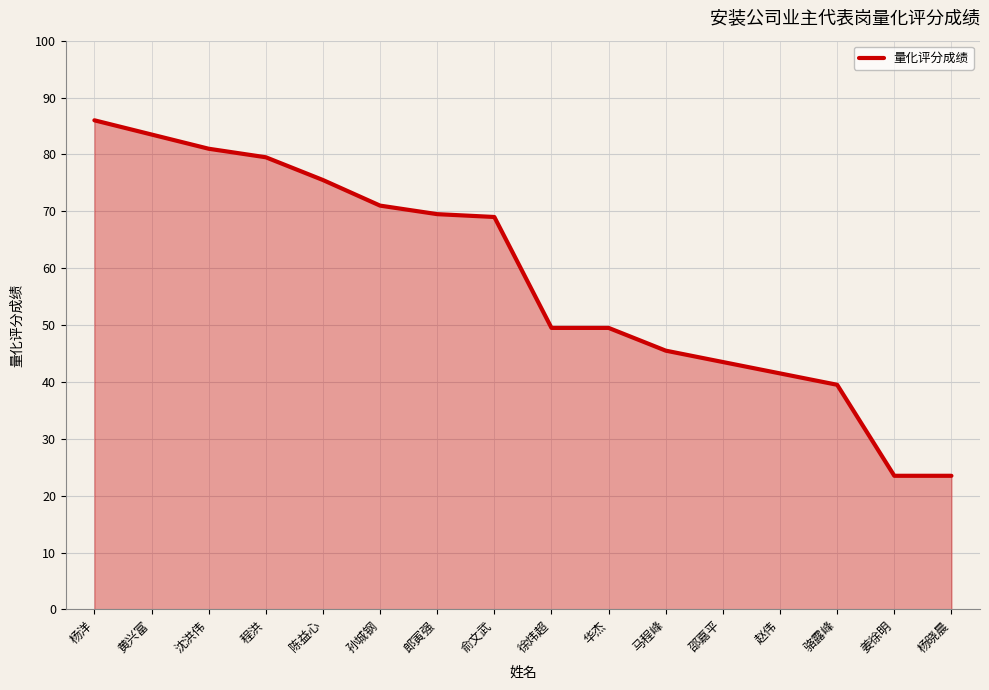

What is the sum of the values at 黄兴富 and 孙城钢?

154.5